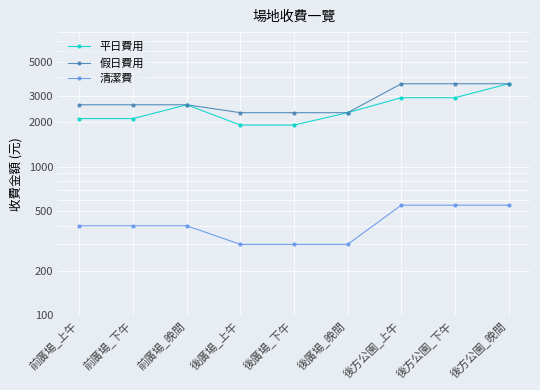

Is it true that 假日費用 equals 1436 at 前廣場_晚間?

False